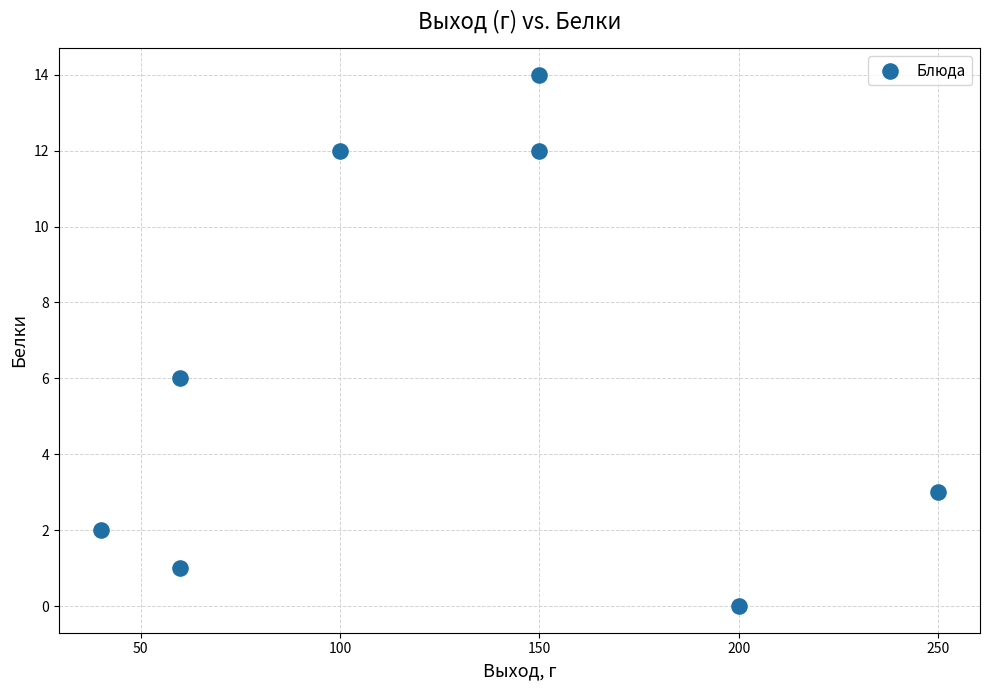

What is the average X value?

126